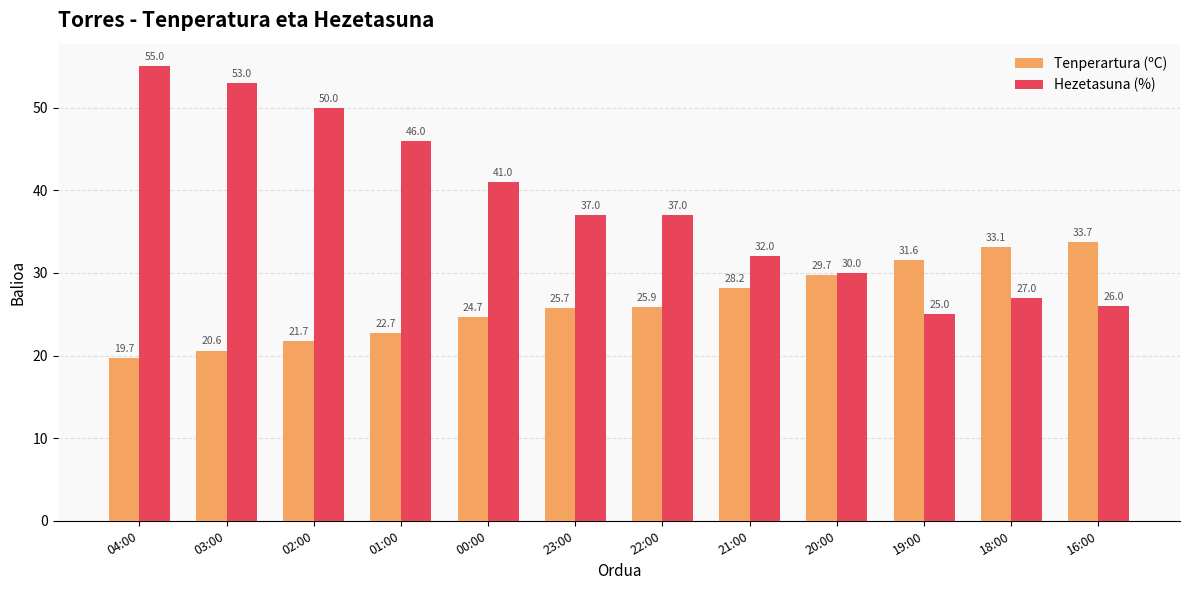

Reading left to right, extract all data points from this chart.

Tenperartura (ºC): 04:00=19.7	03:00=20.6	02:00=21.7	01:00=22.7	00:00=24.7	23:00=25.7	22:00=25.9	21:00=28.2	20:00=29.7	19:00=31.6	18:00=33.1	16:00=33.7
Hezetasuna (%): 04:00=55.0	03:00=53.0	02:00=50.0	01:00=46.0	00:00=41.0	23:00=37.0	22:00=37.0	21:00=32.0	20:00=30.0	19:00=25.0	18:00=27.0	16:00=26.0